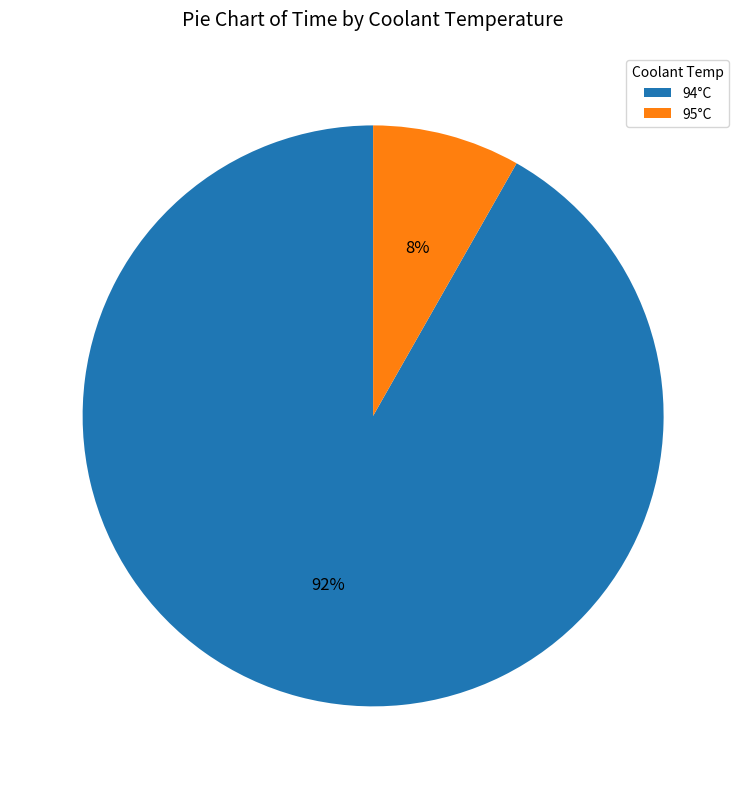

What percentage is the 94°C slice, to the nearest percent?

92%